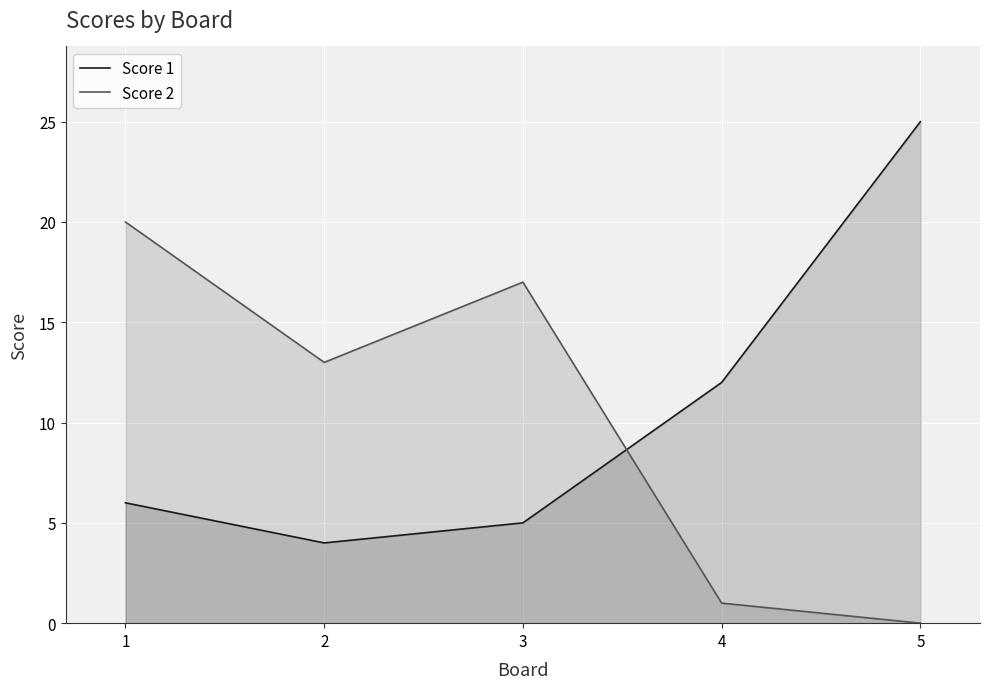

Does the chart display data point markers on the line(s)?

No